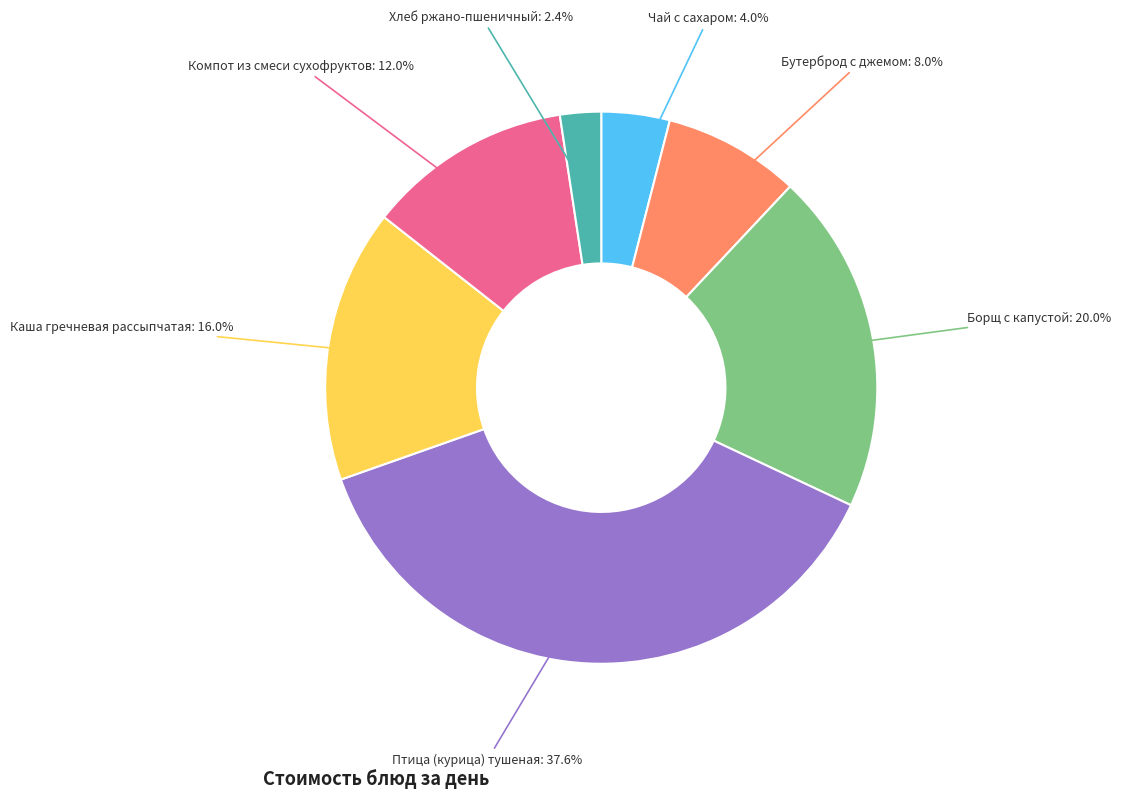

To the nearest percent, what is the difference between the largest and smallest slice percentages?

35%